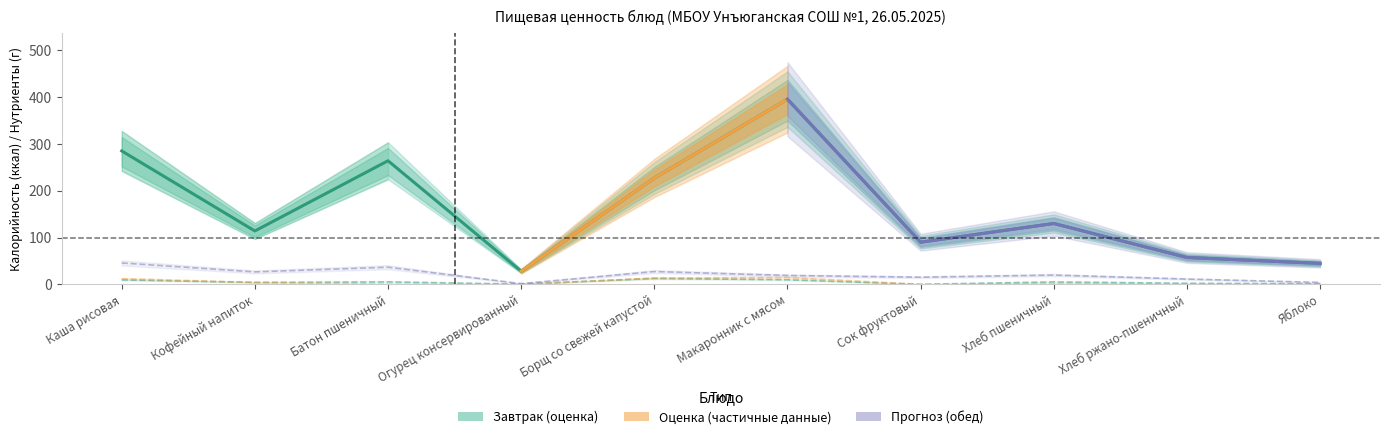

Which series changed the most between Кофейный напиток and Яблоко?

Калорийность